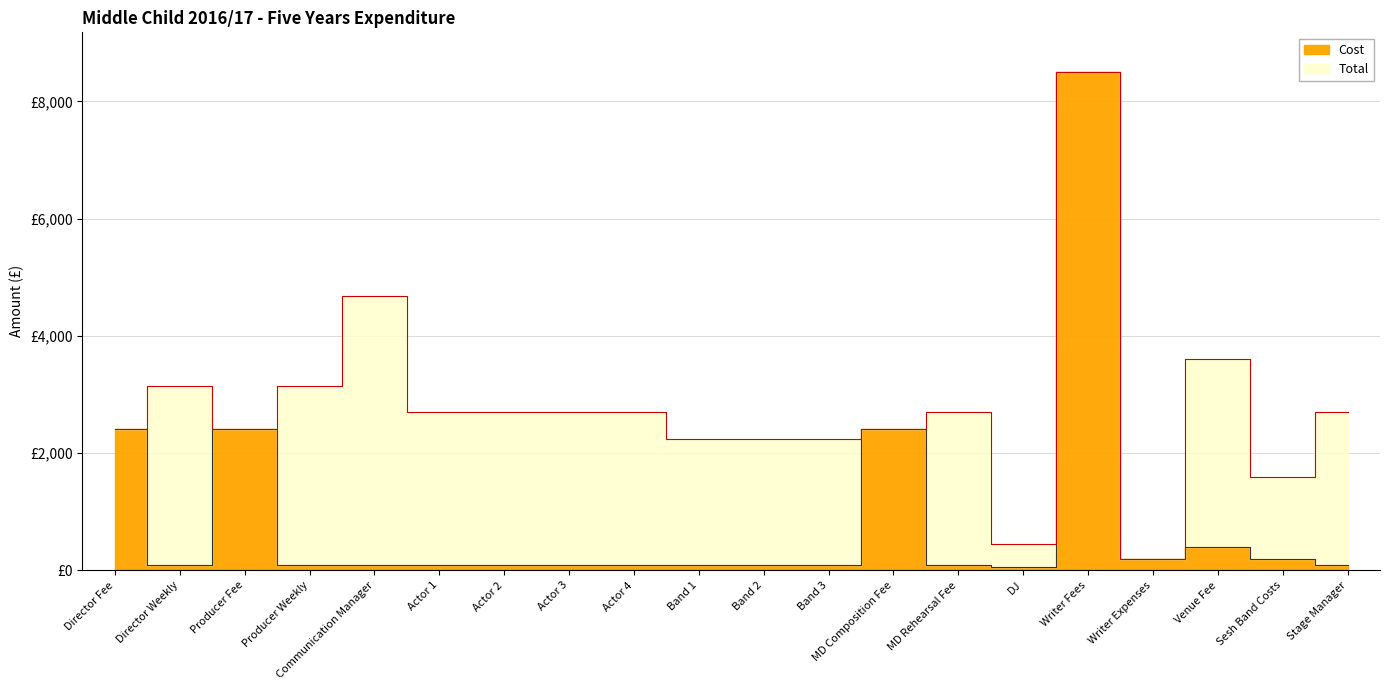

Which series changed the most between Band 1 and MD Composition Fee?

Cost